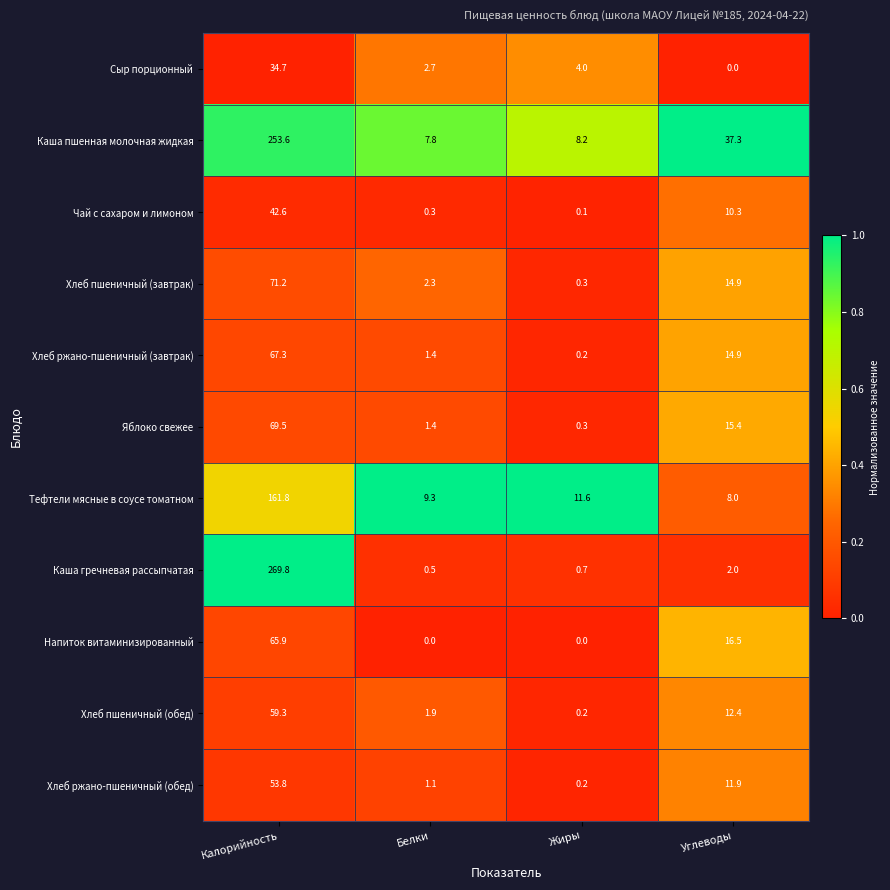

Between Калорийность and Углеводы, which series saw the biggest shift?

Каша гречневая рассыпчатая